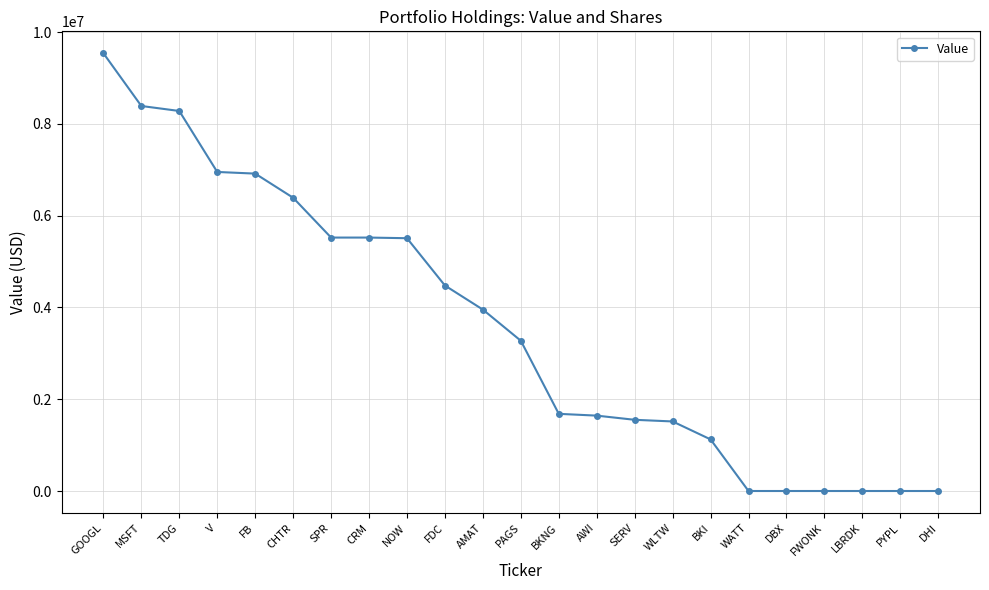

How many data points are less than 3275000?

11